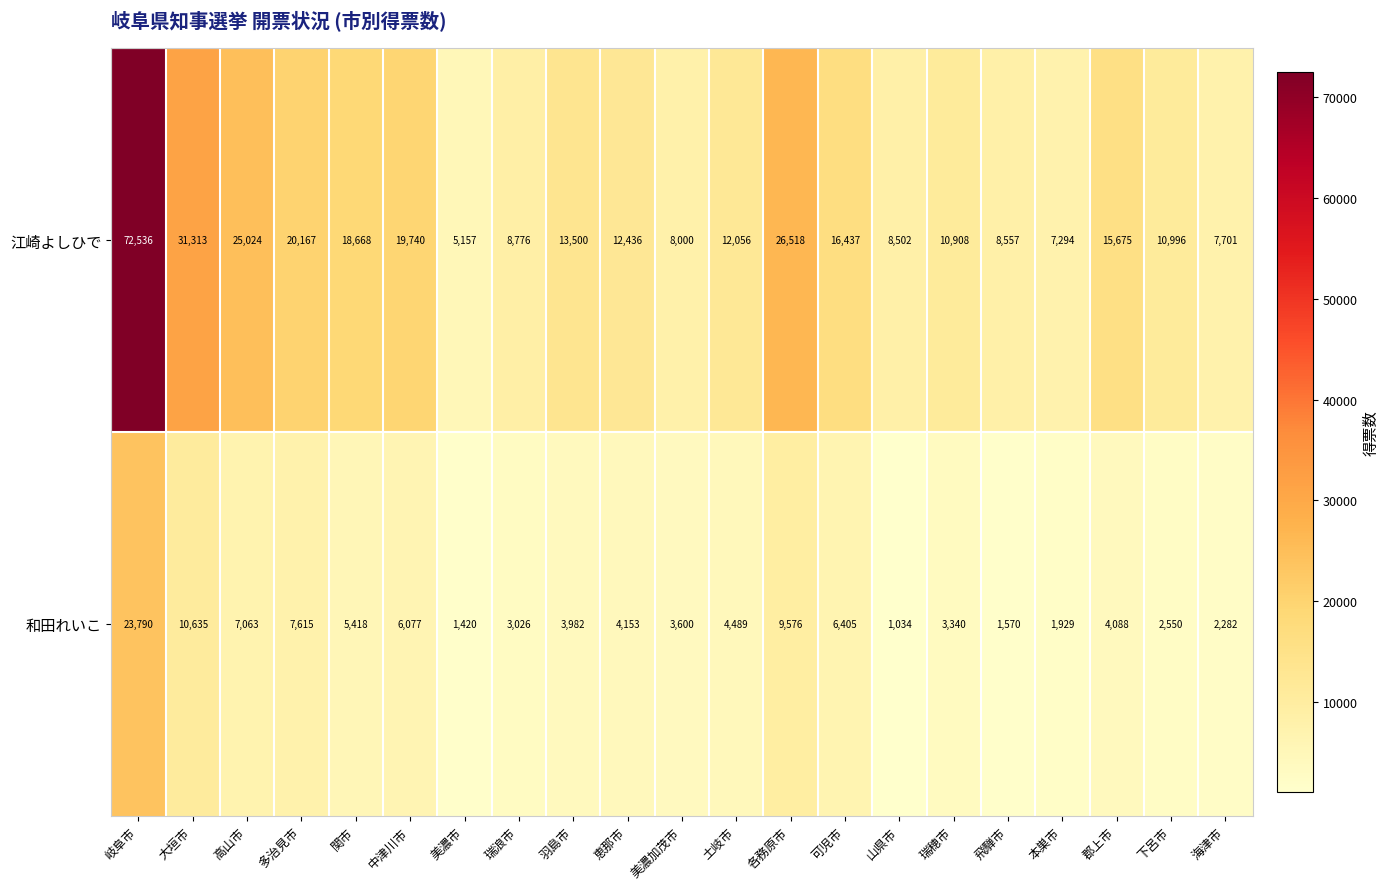

What is the difference between the 江崎よしひで values at 飛騨市 and 高山市?

16467